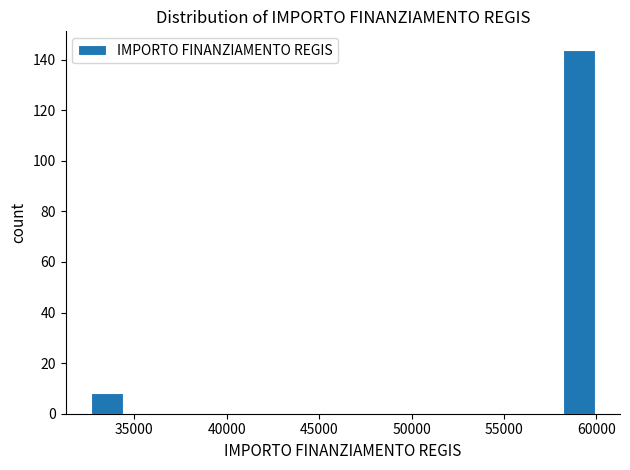

Around what value on the x-axis is the tallest bar? Give the approximate position of its centre, as read against the axis.

59000